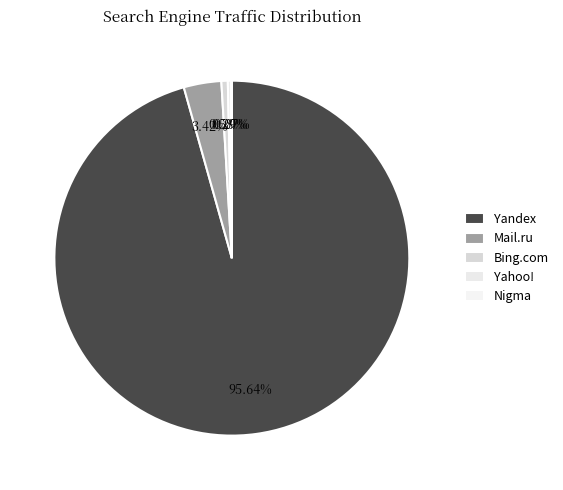

Is the sum of Bing.com and Nigma greater than half?

No